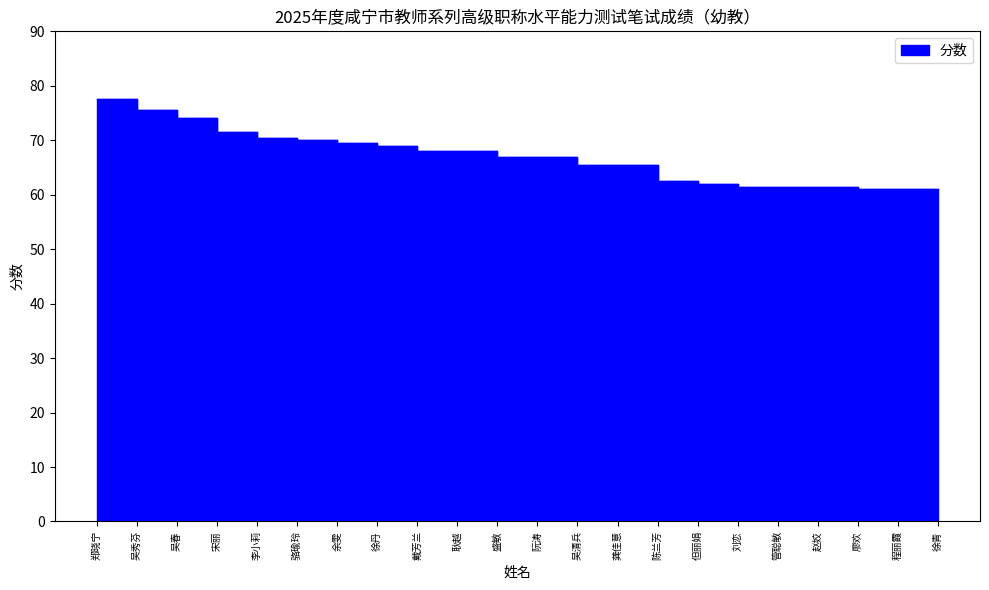

Between 徐青 and 宋丽, which is larger?

宋丽